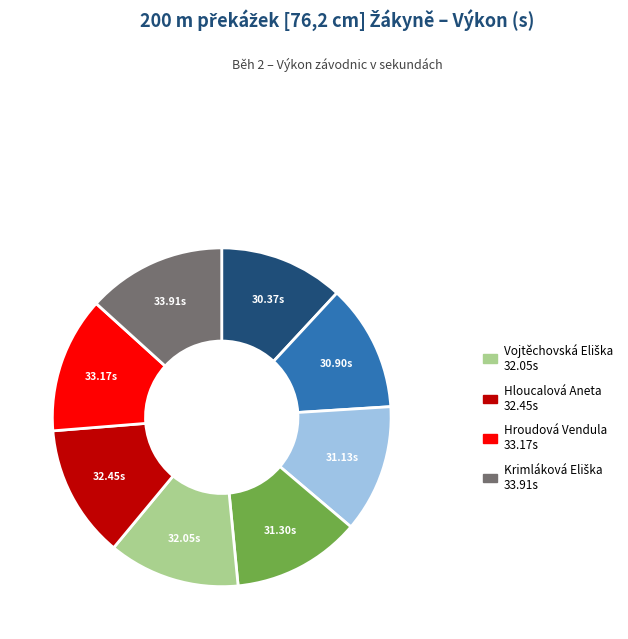

Is there any slice that represents more than half of the pie?

No